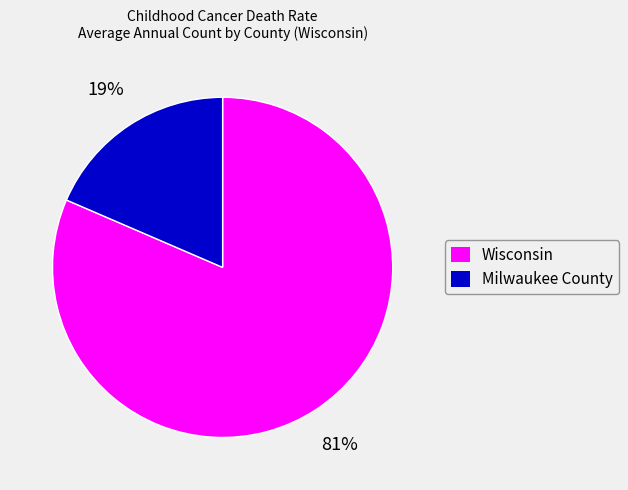

Which slice is the largest?

Wisconsin